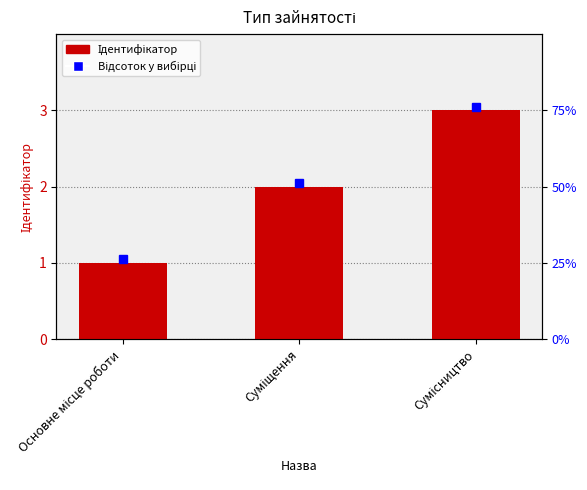

Which category has the highest value across all series?

Сумісництво